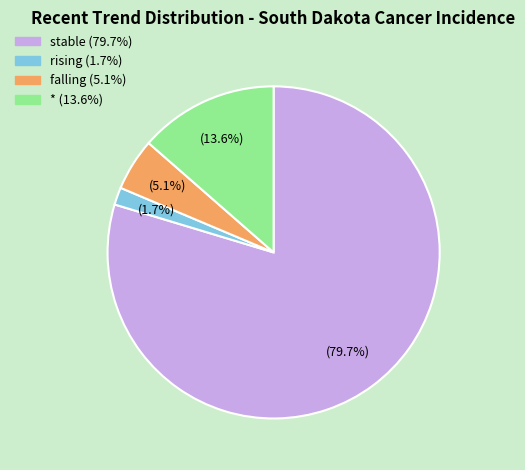

Does any single category account for the majority?

Yes